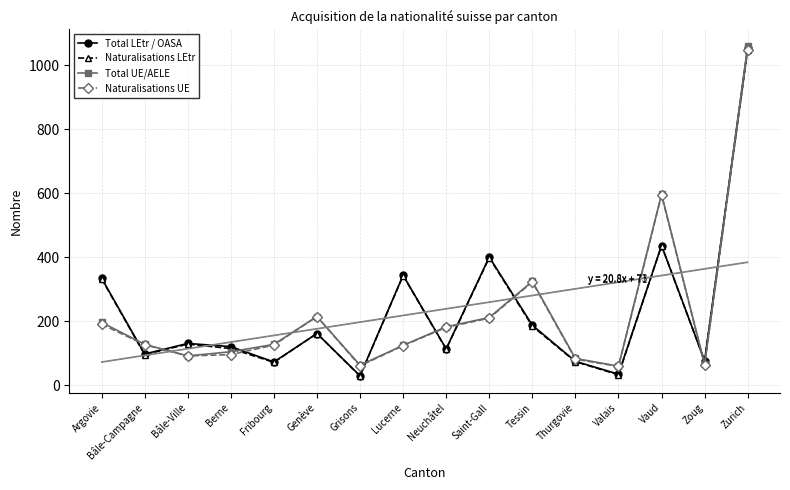

Reading left to right, extract all data points from this chart.

Total LEtr / OASA: Argovie=334	Bâle-Campagne=97	Bâle-Ville=130	Berne=120	Fribourg=72	Genève=161	Grisons=29	Lucerne=343	Neuchâtel=113	Saint-Gall=400	Tessin=187	Thurgovie=74	Valais=34	Vaud=436	Zoug=76	Zurich=1054
Naturalisations LEtr: Argovie=332	Bâle-Campagne=95	Bâle-Ville=128	Berne=114	Fribourg=71	Genève=161	Grisons=28	Lucerne=342	Neuchâtel=112	Saint-Gall=398	Tessin=184	Thurgovie=73	Valais=32	Vaud=436	Zoug=75	Zurich=1048
Total UE/AELE: Argovie=196	Bâle-Campagne=127	Bâle-Ville=91	Berne=104	Fribourg=127	Genève=214	Grisons=62	Lucerne=124	Neuchâtel=182	Saint-Gall=211	Tessin=324	Thurgovie=83	Valais=59	Vaud=596	Zoug=65	Zurich=1060
Naturalisations UE: Argovie=190	Bâle-Campagne=126	Bâle-Ville=91	Berne=95	Fribourg=125	Genève=214	Grisons=60	Lucerne=123	Neuchâtel=180	Saint-Gall=209	Tessin=322	Thurgovie=81	Valais=58	Vaud=594	Zoug=63	Zurich=1048